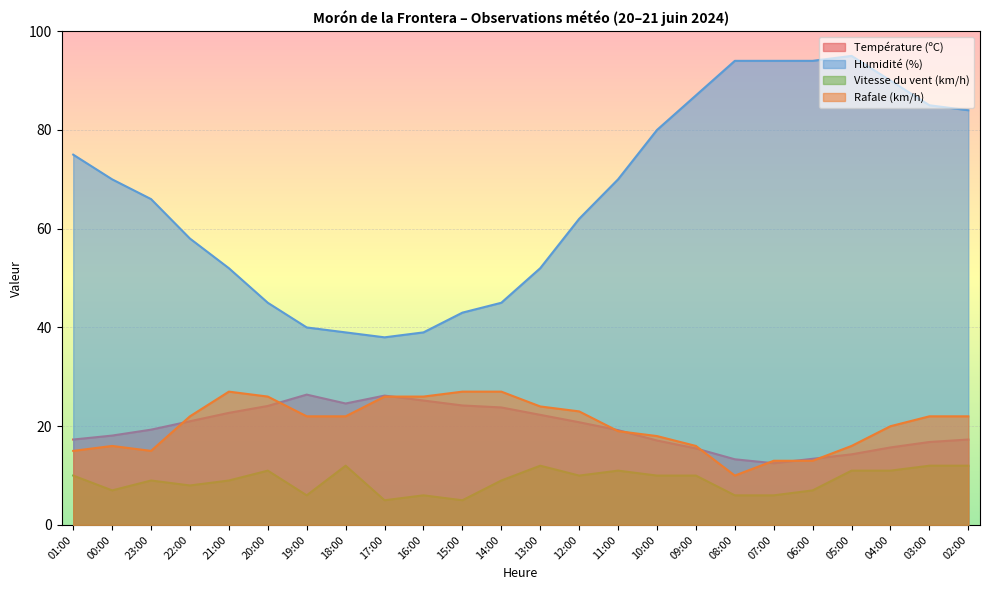

What is the difference between the highest and lowest values at 04:00?

79.0